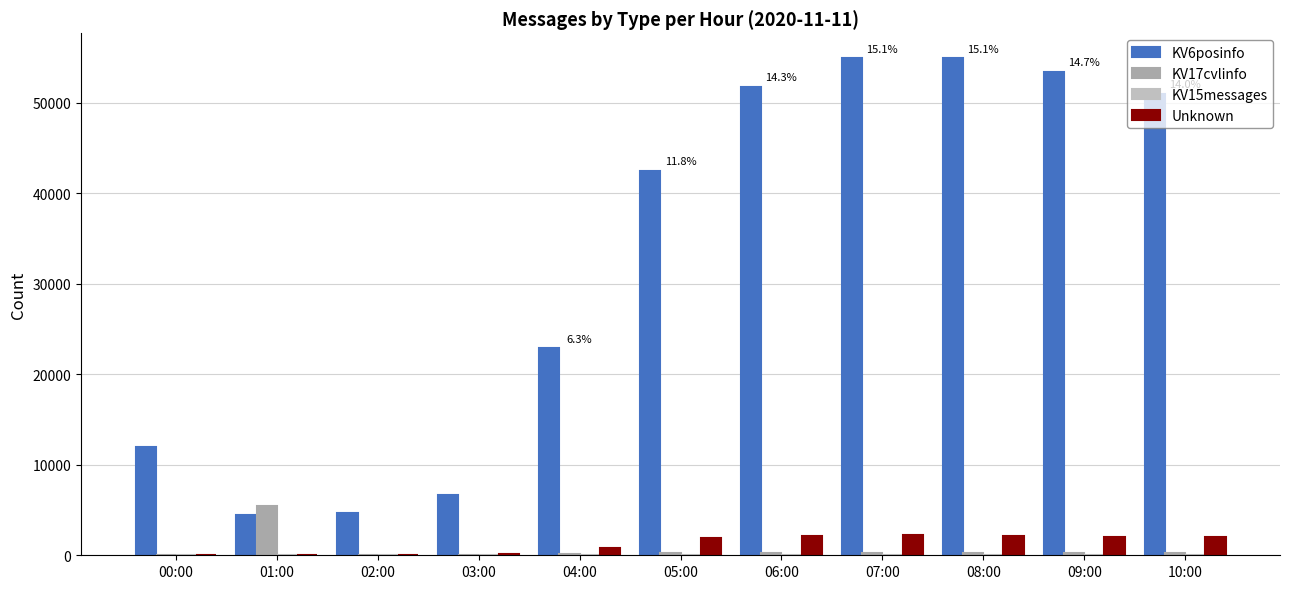

Where is KV15messages nearest to the value 5?

06:00